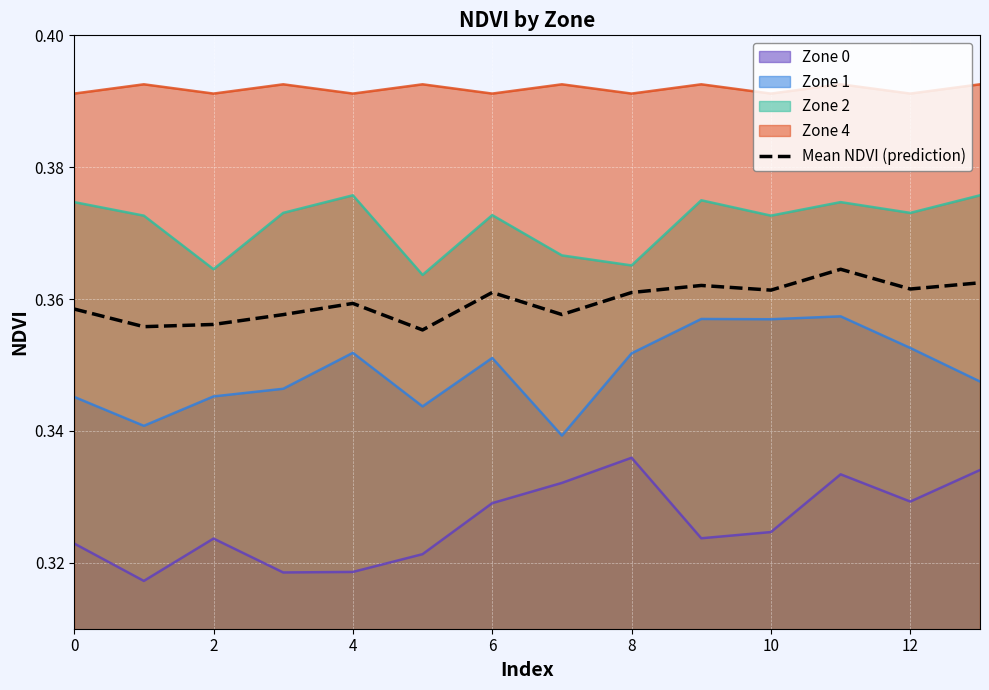

Count the number of data series in this chart.

5